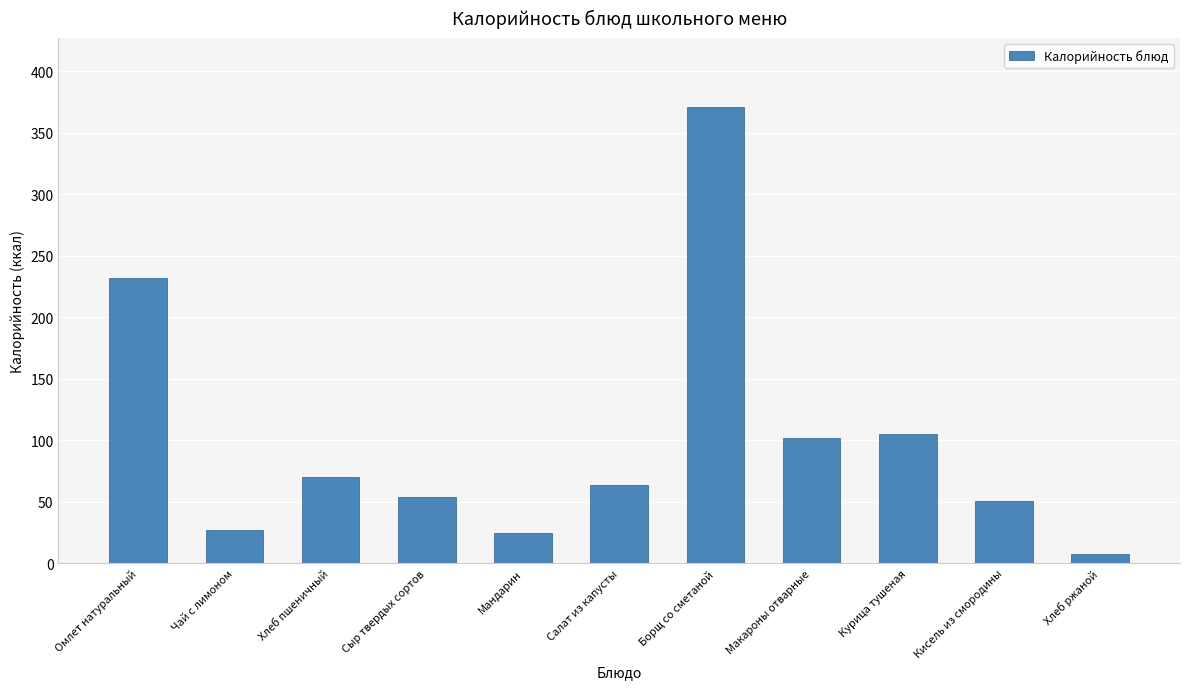

True or false: the data shows 102.0 at Макароны отварные.

True